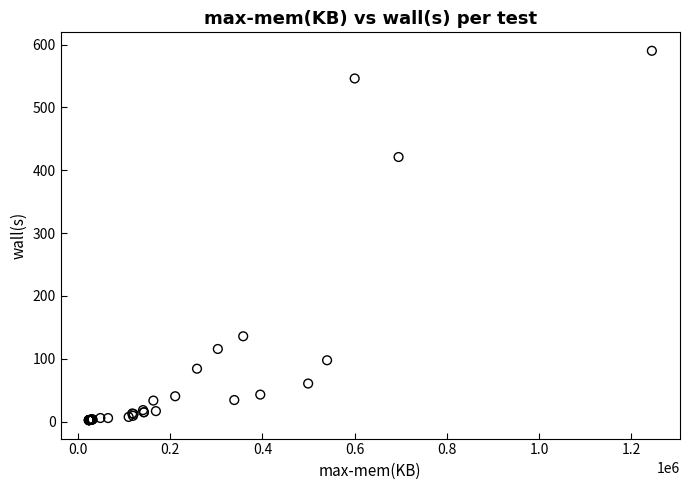

What Y value in the scatter plot is closest to 296?

421.0